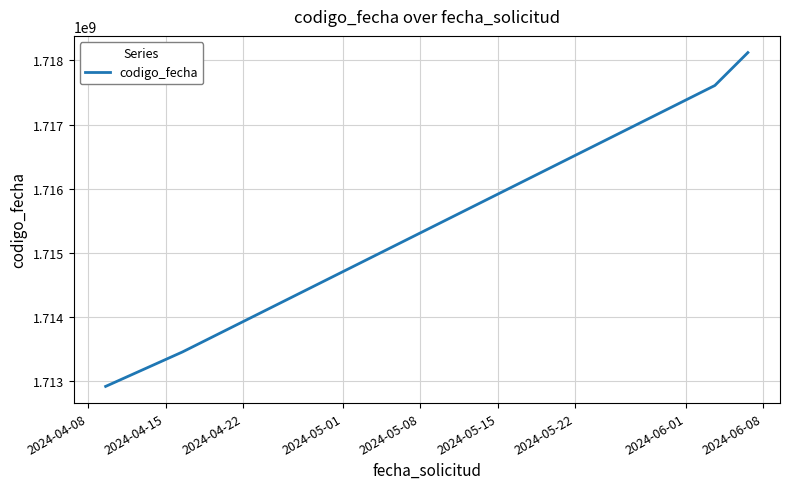

What is the greatest value displayed?

1718120507